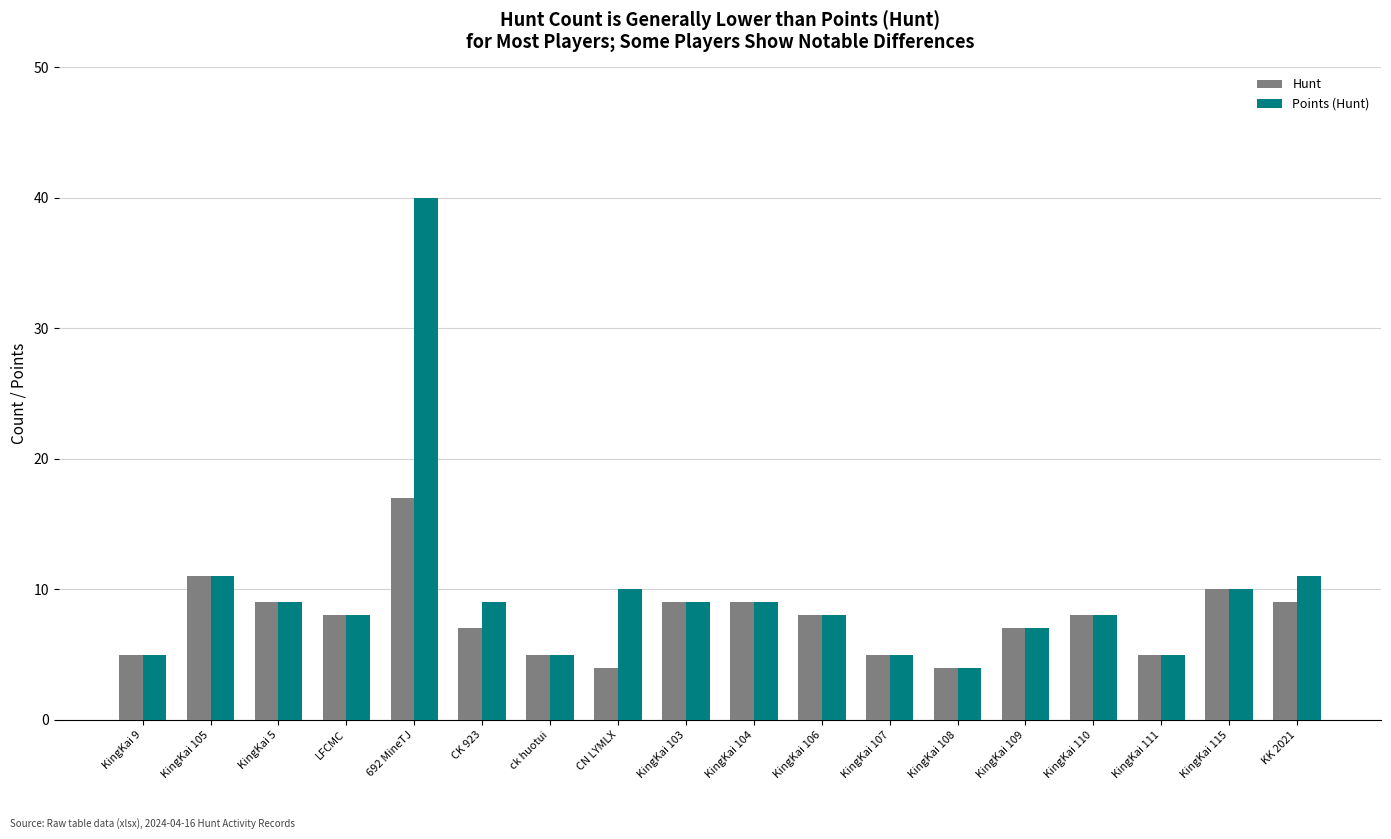

What is the sum of the Hunt values at KingKai 9 and KingKai 5?

14